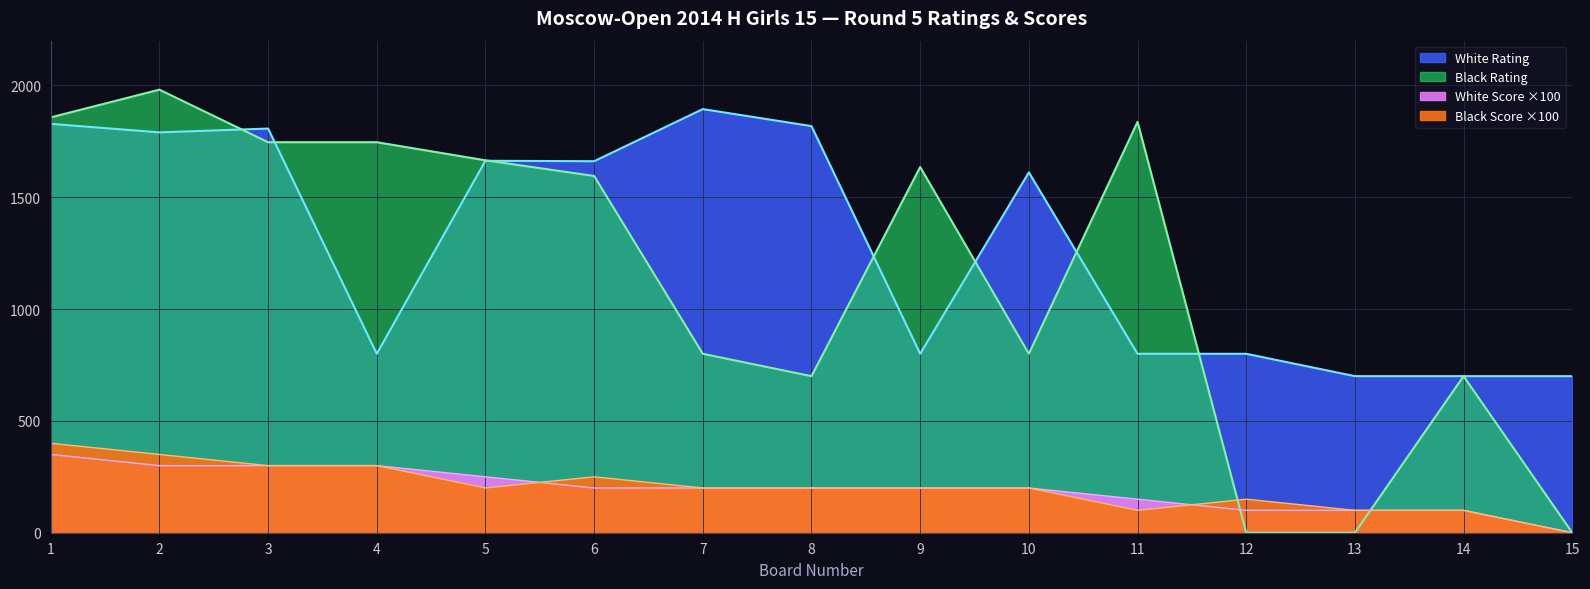

Reading left to right, list all the values displayed in this chart.

White Rating: 1828	1790	1807	800	1663	1661	1894	1818	800	1611	800	800	700	700	700
Black Rating: 1857	1981	1746	1746	1665	1595	800	700	1635	800	1837	0	0	700	0
White Score: 350	300	300	300	250	200	200	200	200	200	150	100	100	100	0
Black Score: 400	350	300	300	200	250	200	200	200	200	100	150	100	100	0